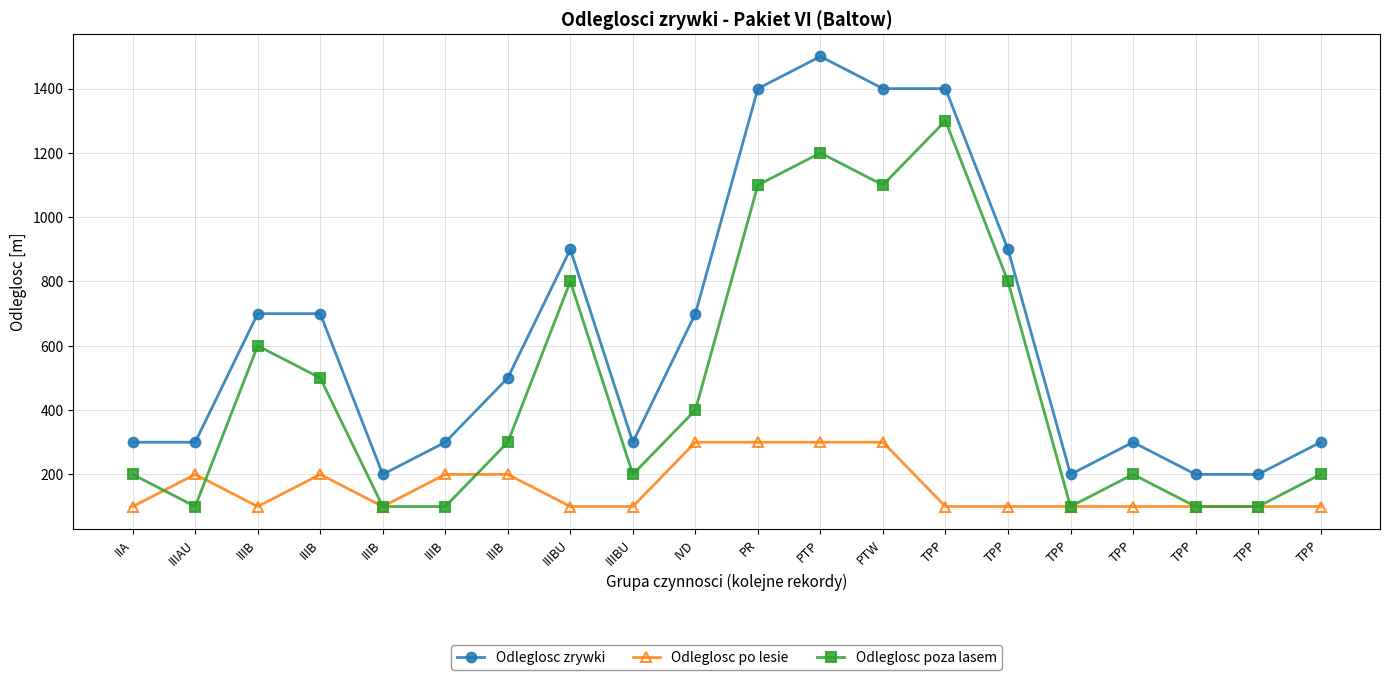

What is the spread (max minus min) of values at IIIAU?

200